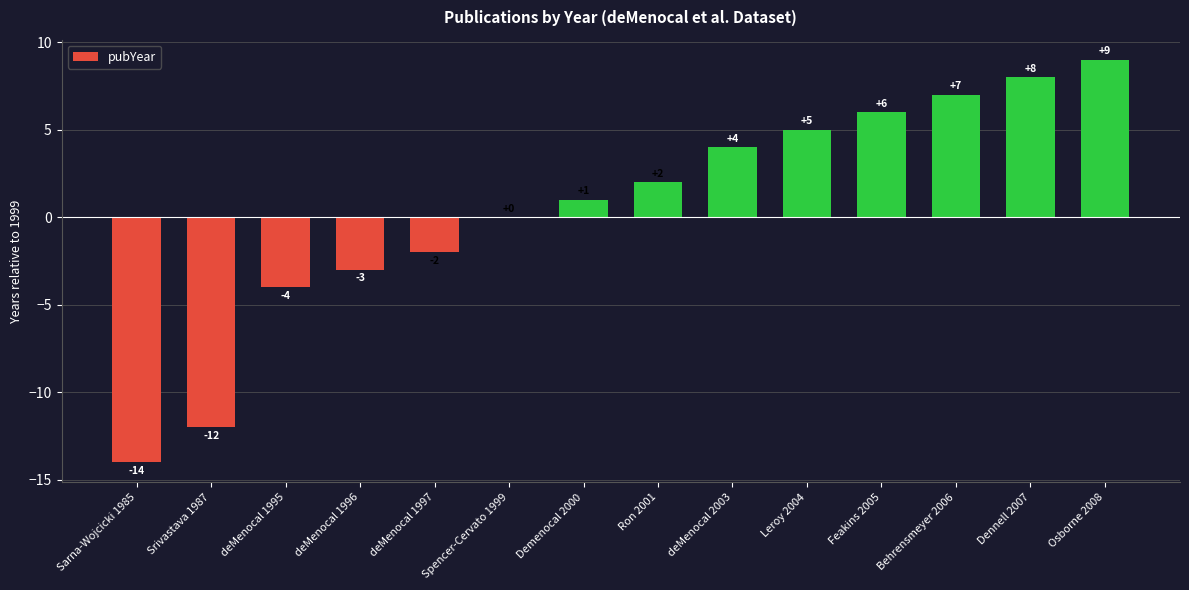

Is it true that the value at Osborne 2008 is 9?

True